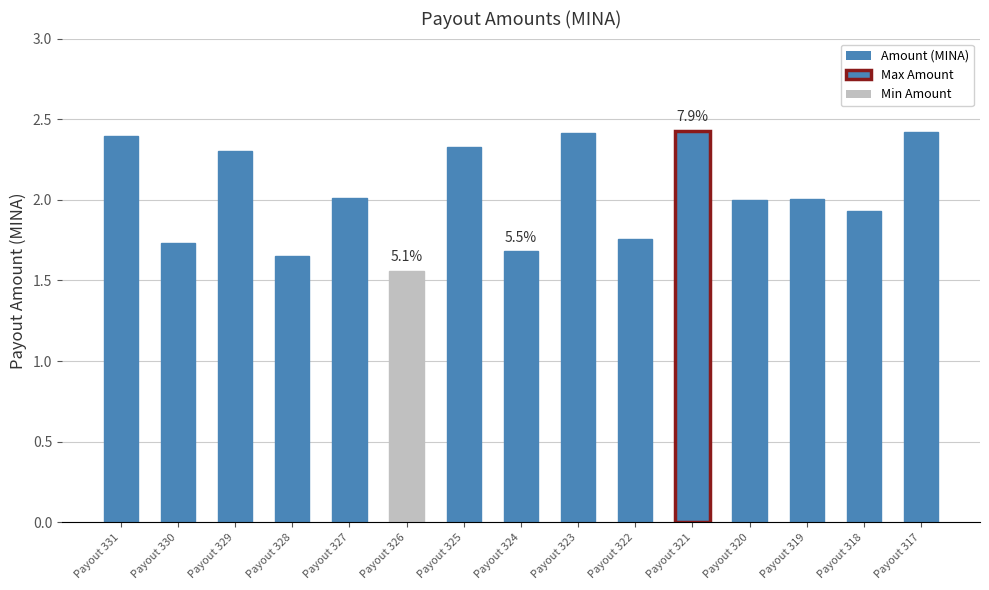

At which category does the chart reach its minimum across all series?

Payout 326